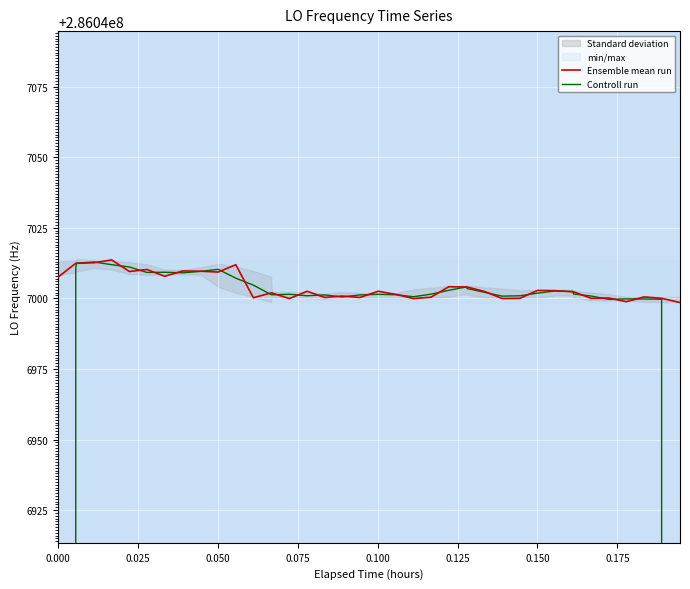

True or false: Ensemble mean run and Controll run intersect in this chart.

True